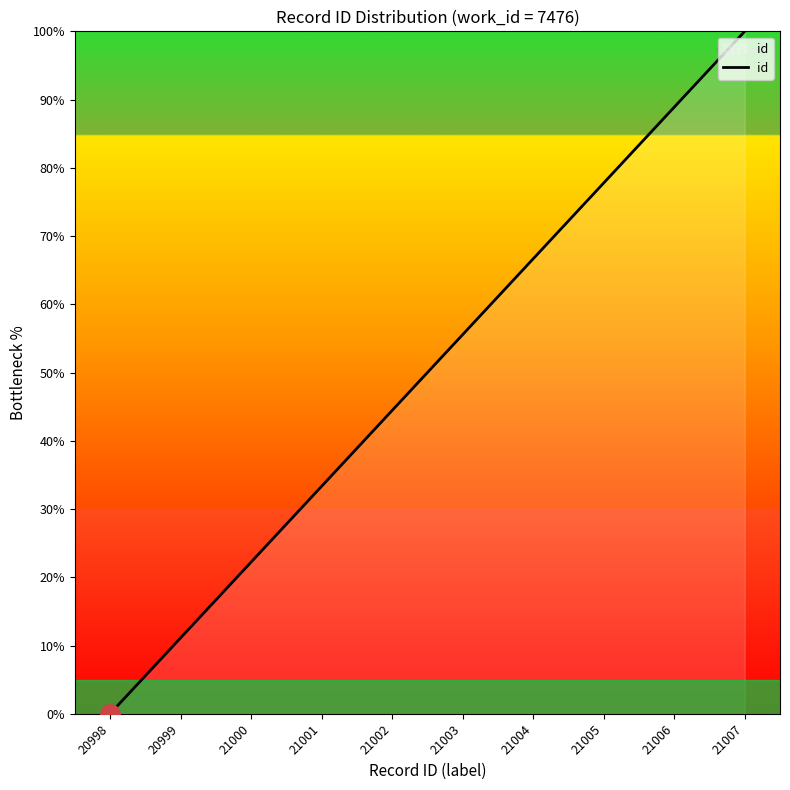

What is the difference between the maximum and second lowest values?

88.9